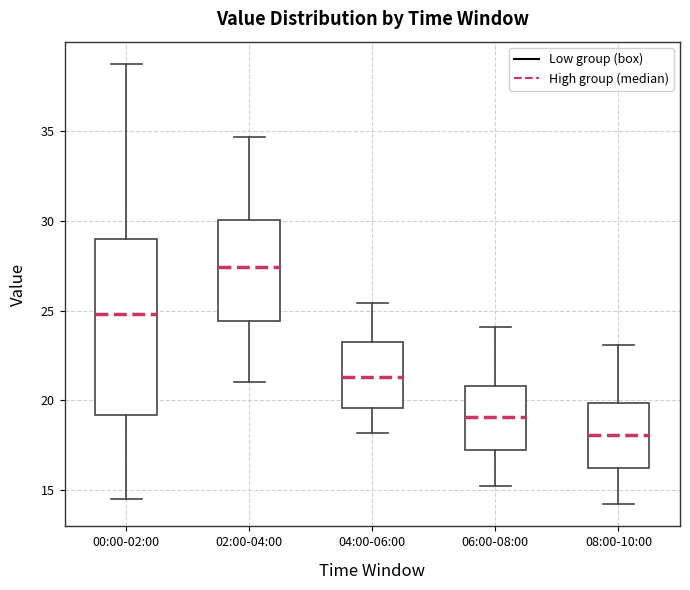

Where is the lower edge of the box for 00:00-02:00 on the y-axis? The values are not printed on the chart, so give them approximately, as read against the axis.

19.0